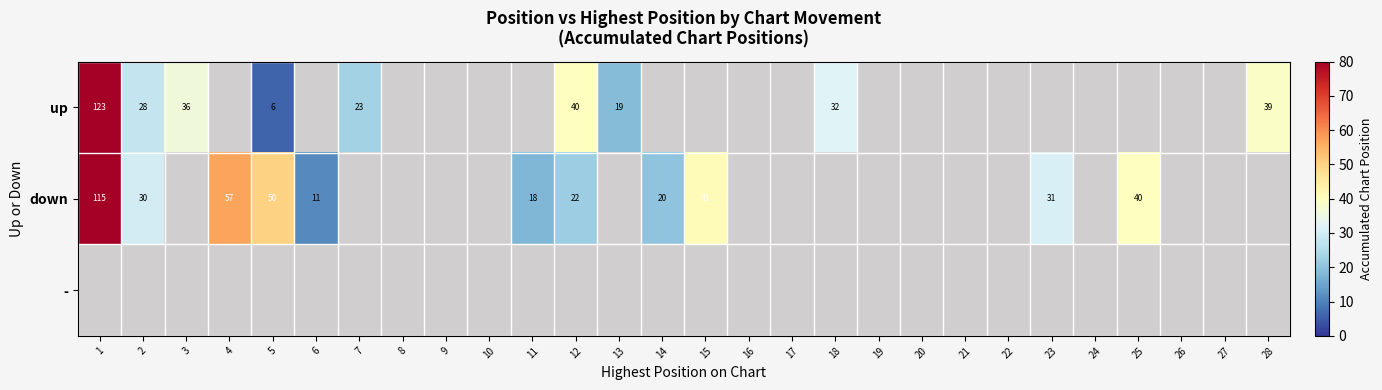

Which label corresponds to the smallest value in the chart?

5